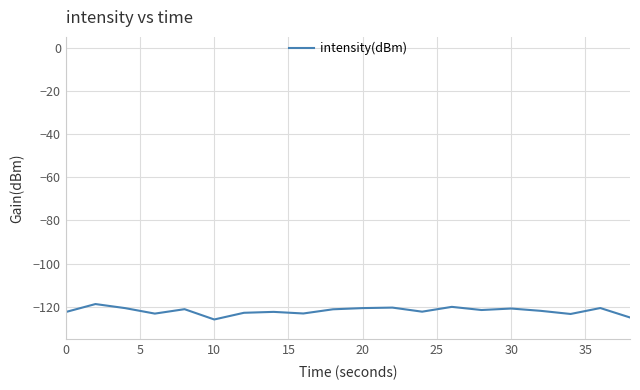

What is the greatest value displayed?

-118.7